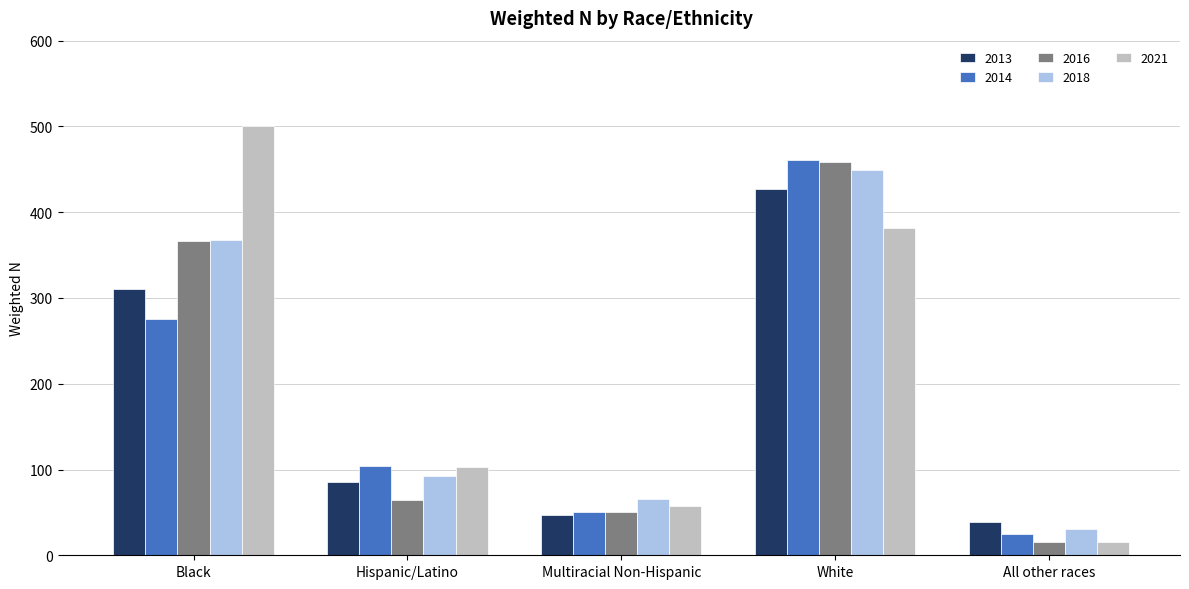

Rank the categories by 2018 value from highest to lowest.

White, Black, Hispanic/Latino, Multiracial Non-Hispanic, All other races